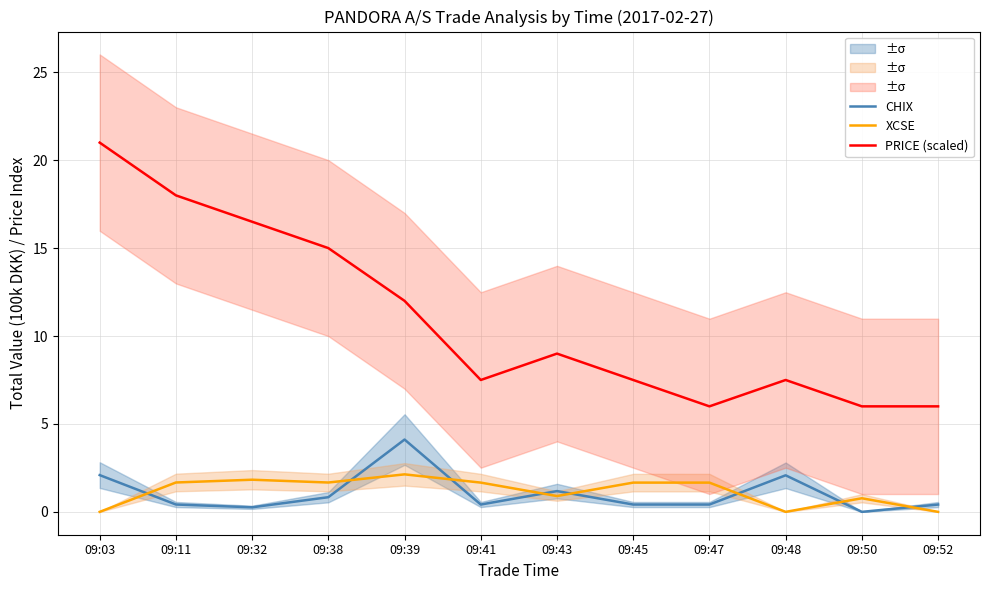

Count the number of categories in the chart.

12